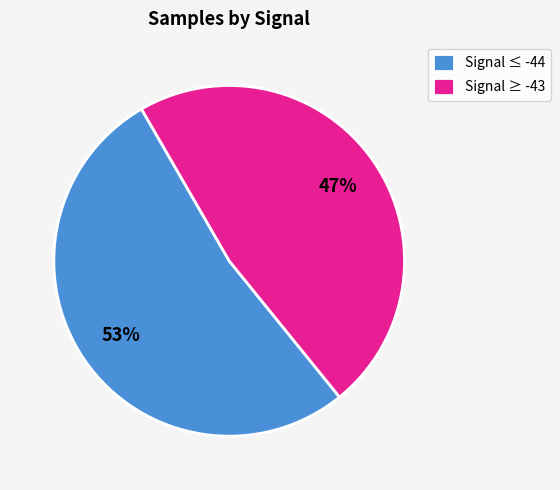

Rank the categories by value from highest to lowest.

Signal ≤ -44, Signal ≥ -43